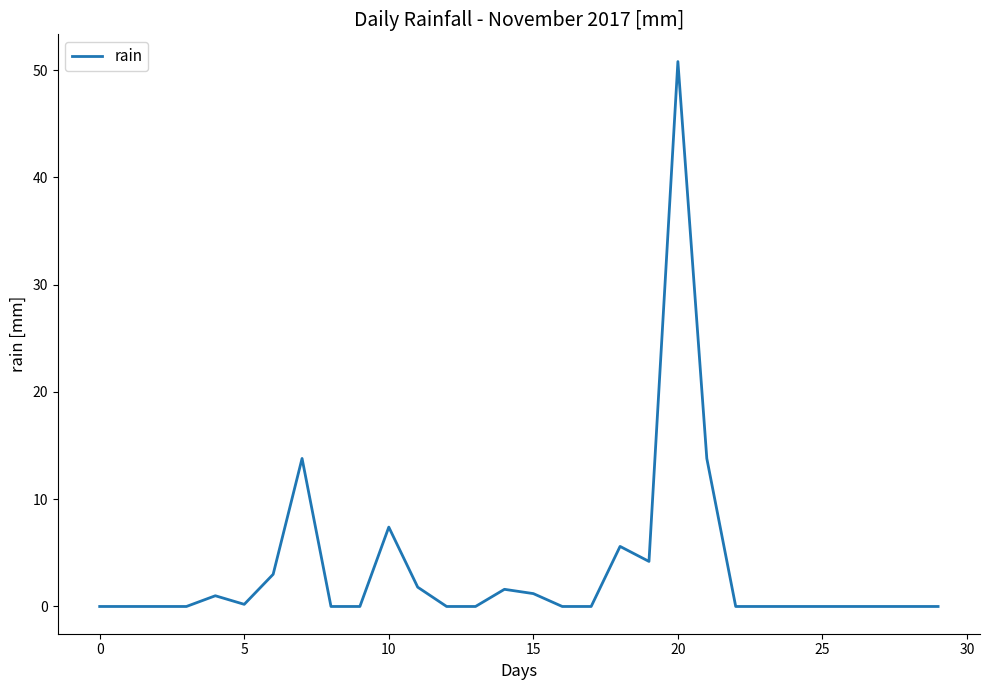

What is the greatest value displayed?

50.8